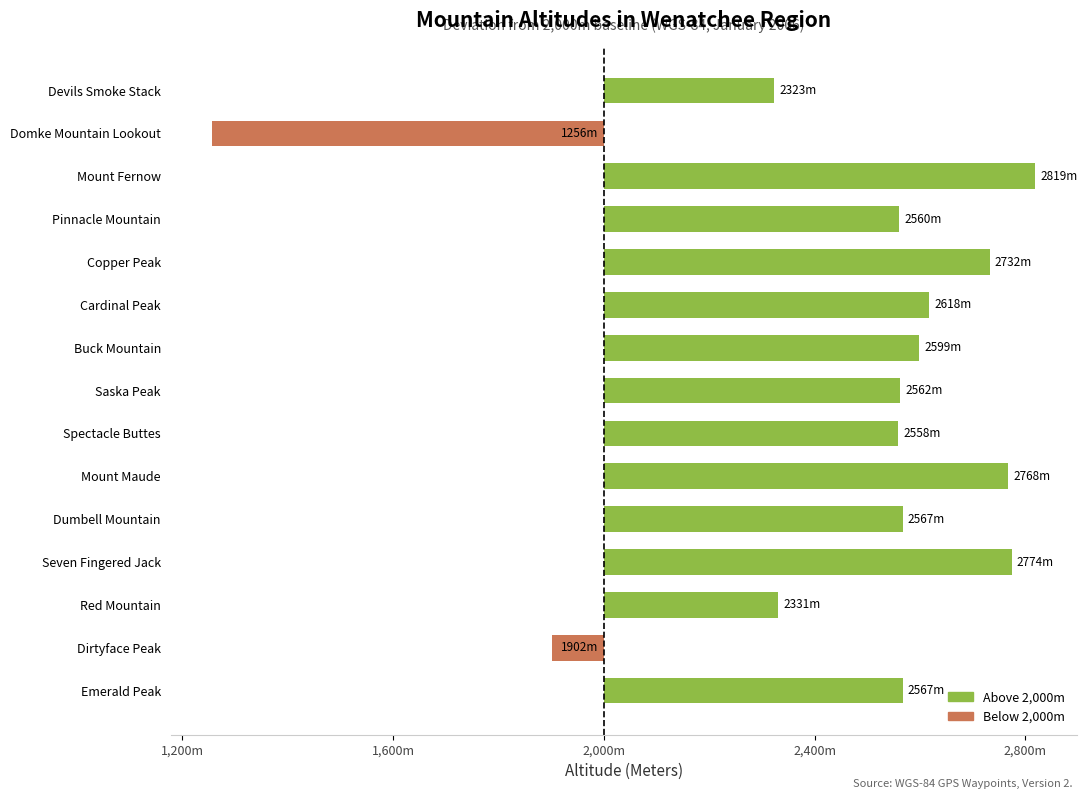

Where is the data nearest to the value 37?

Dirtyface Peak